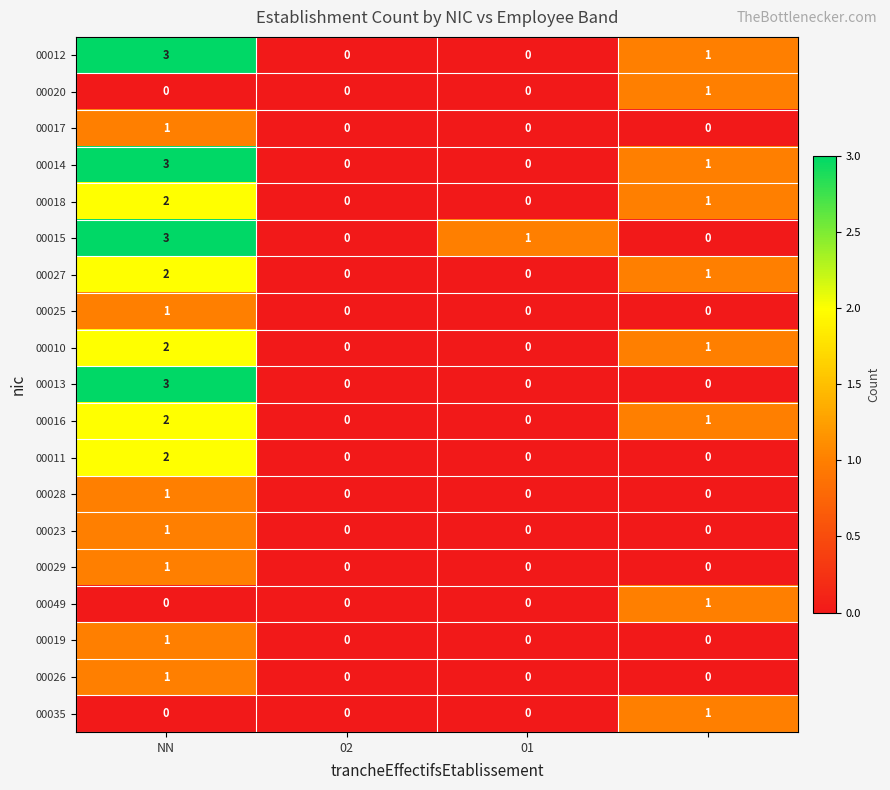

Count the number of data series in this chart.

19